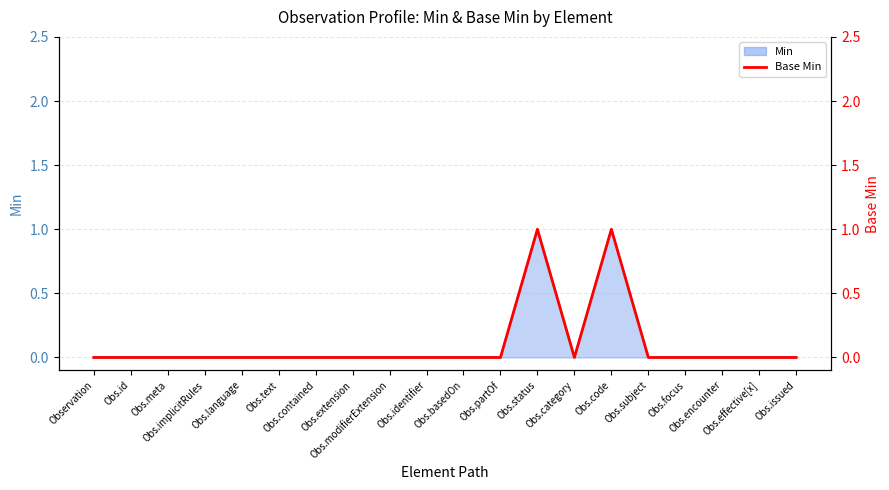

Rank the categories by value from highest to lowest.

Obs.status, Obs.code, Observation, Obs.id, Obs.meta, Obs.implicitRules, Obs.language, Obs.text, Obs.contained, Obs.extension, Obs.modifierExtension, Obs.identifier, Obs.basedOn, Obs.partOf, Obs.category, Obs.subject, Obs.focus, Obs.encounter, Obs.effective[x], Obs.issued